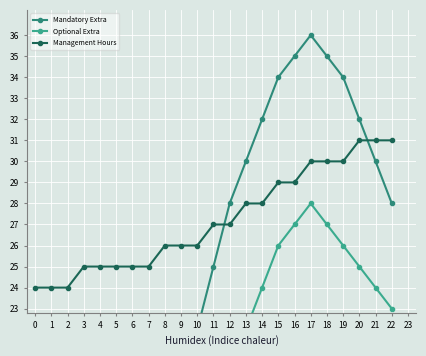

What is the difference between the Management Hours values at 0 and 11?

3